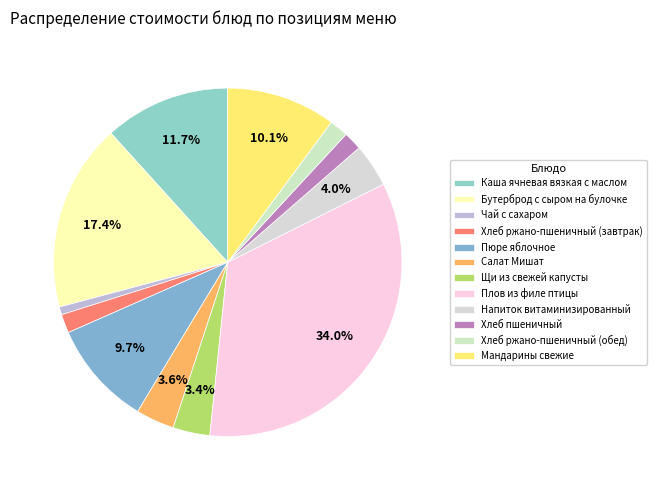

What portion of the pie excludes Мандарины свежие?

89.9%